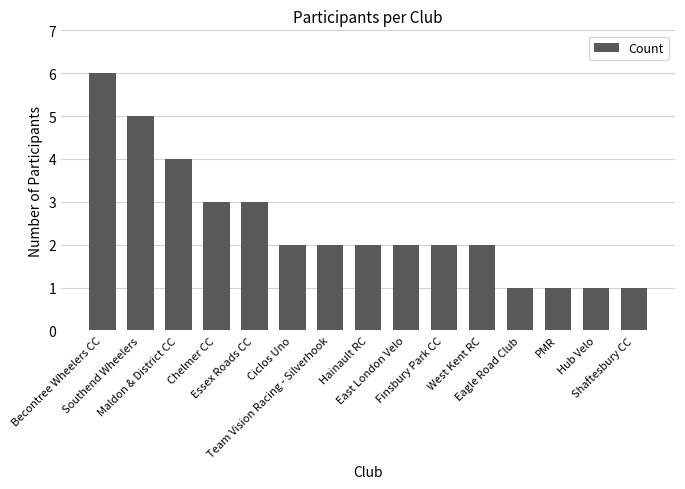

What is the greatest value displayed?

6